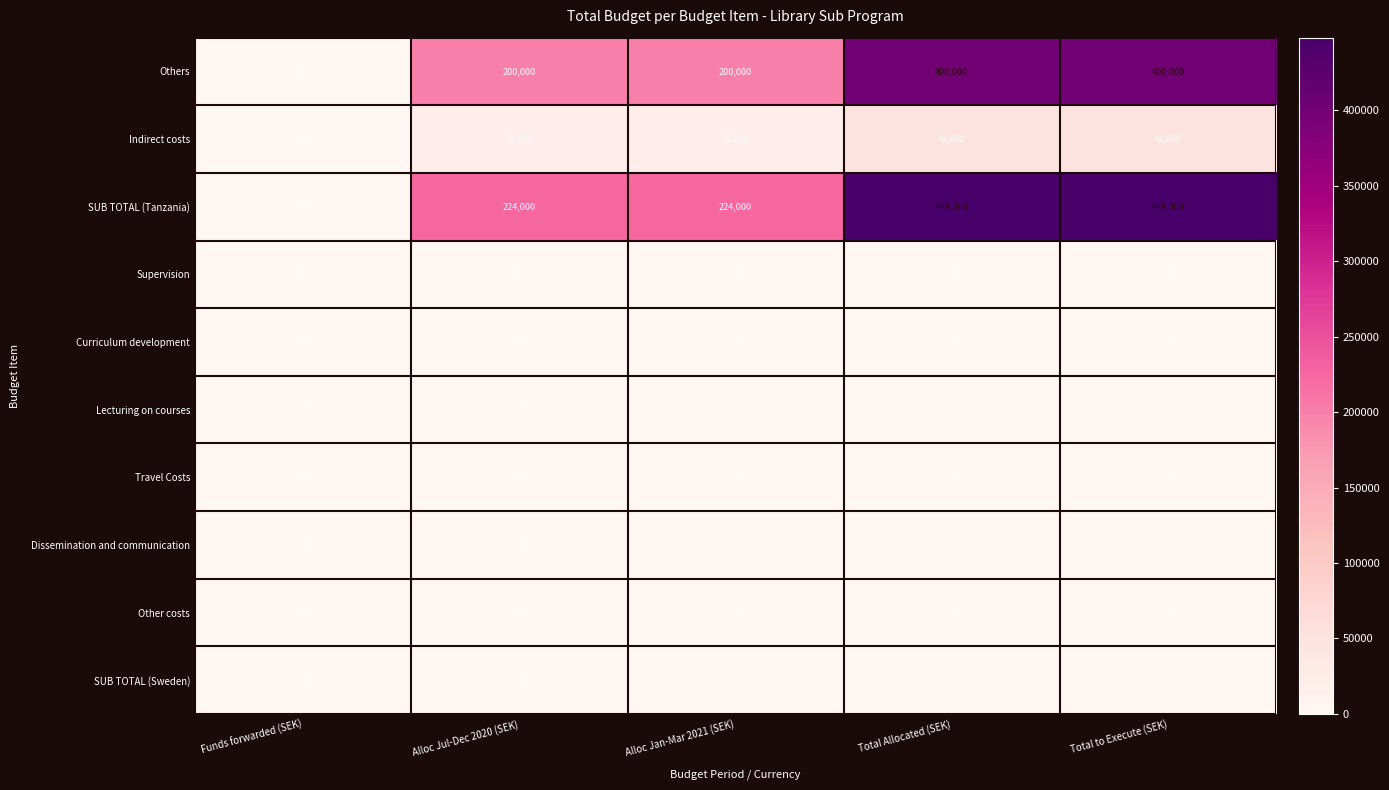

How many distinct data groups are displayed?

10